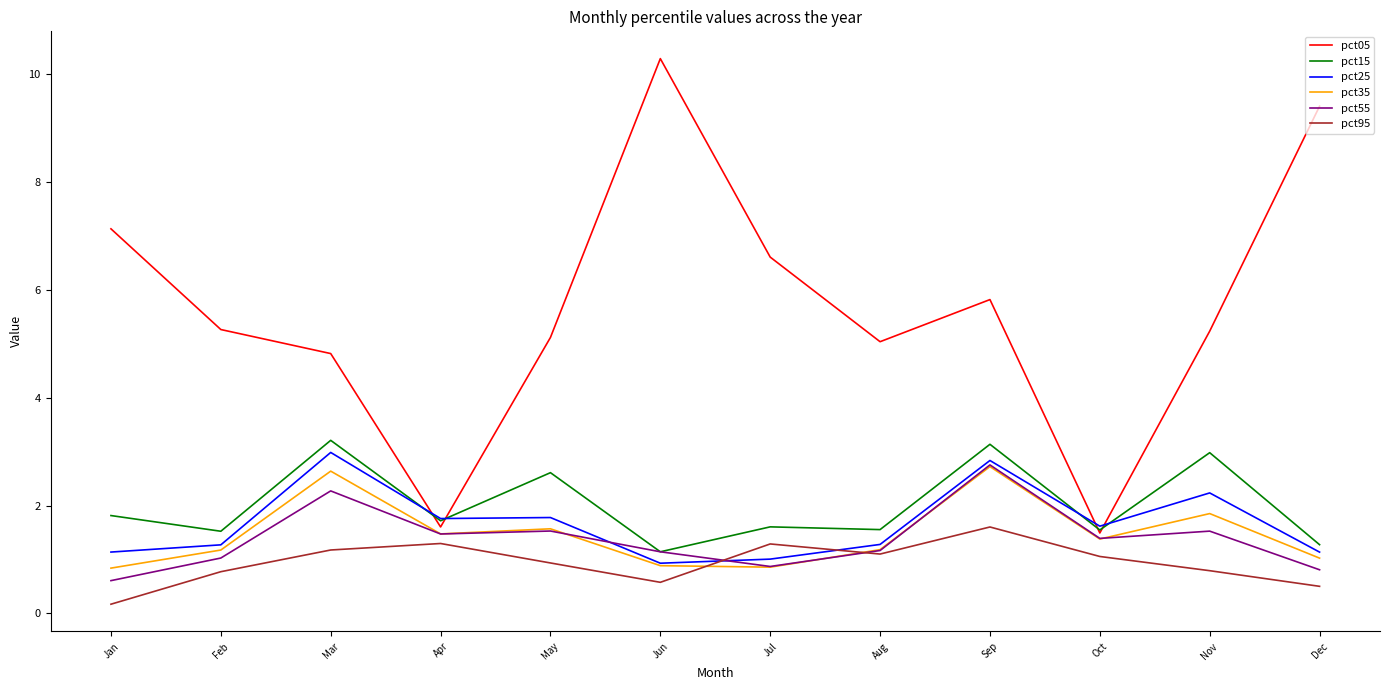

In pct35, how many points are lower than both neighbors (excluding endpoints)?

3